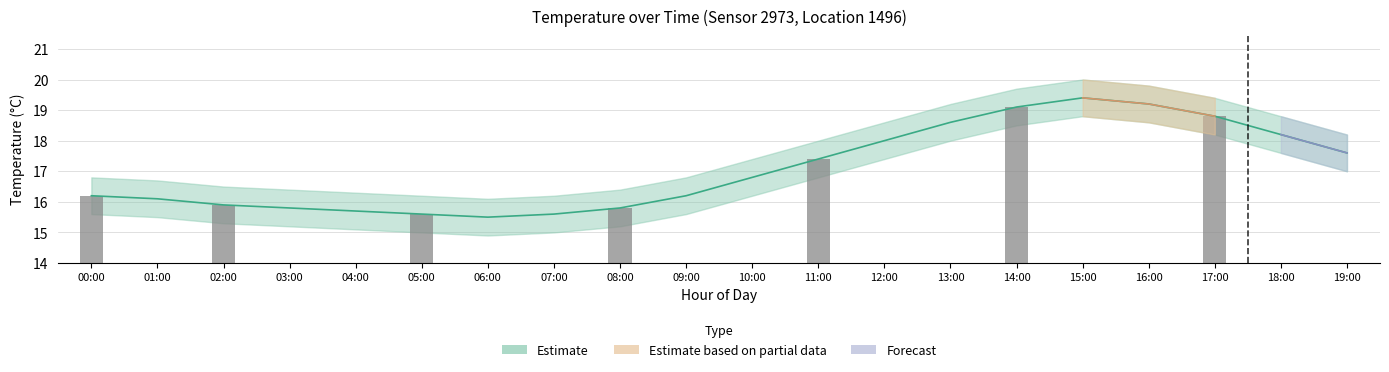

What is the difference between the second highest and minimum values in the temperature_upper series?

3.7